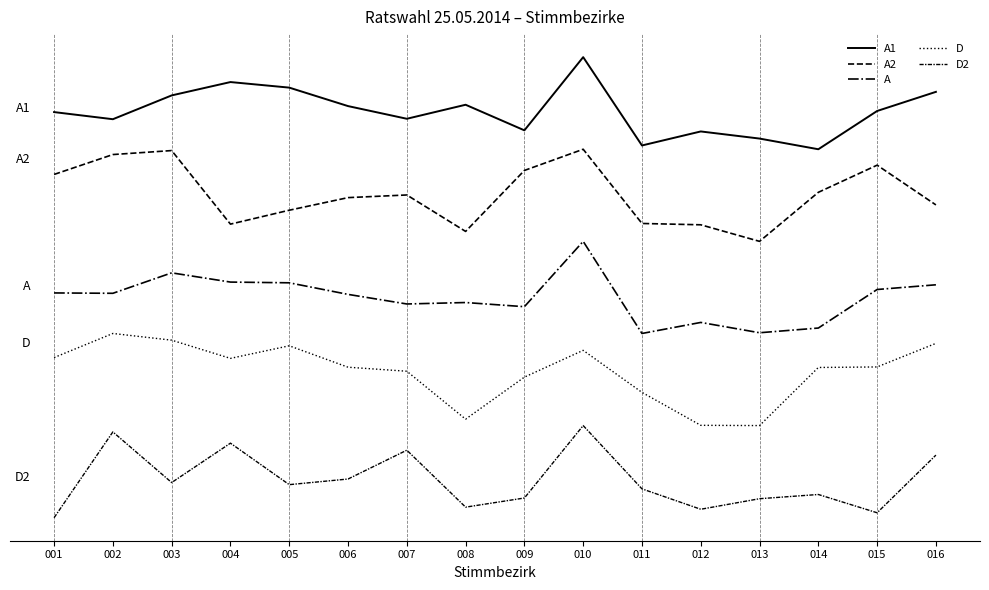

Which series has the largest total across all categories?

A1